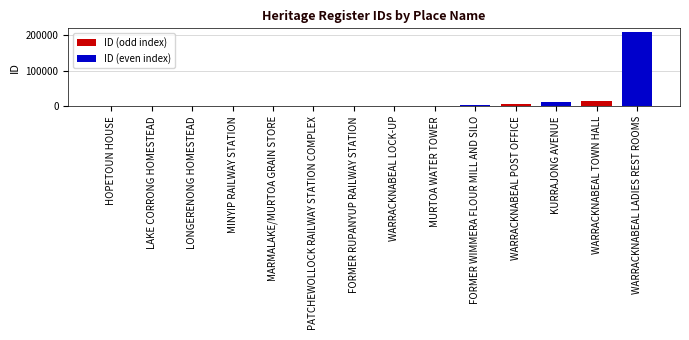

What is the greatest value displayed?

209200